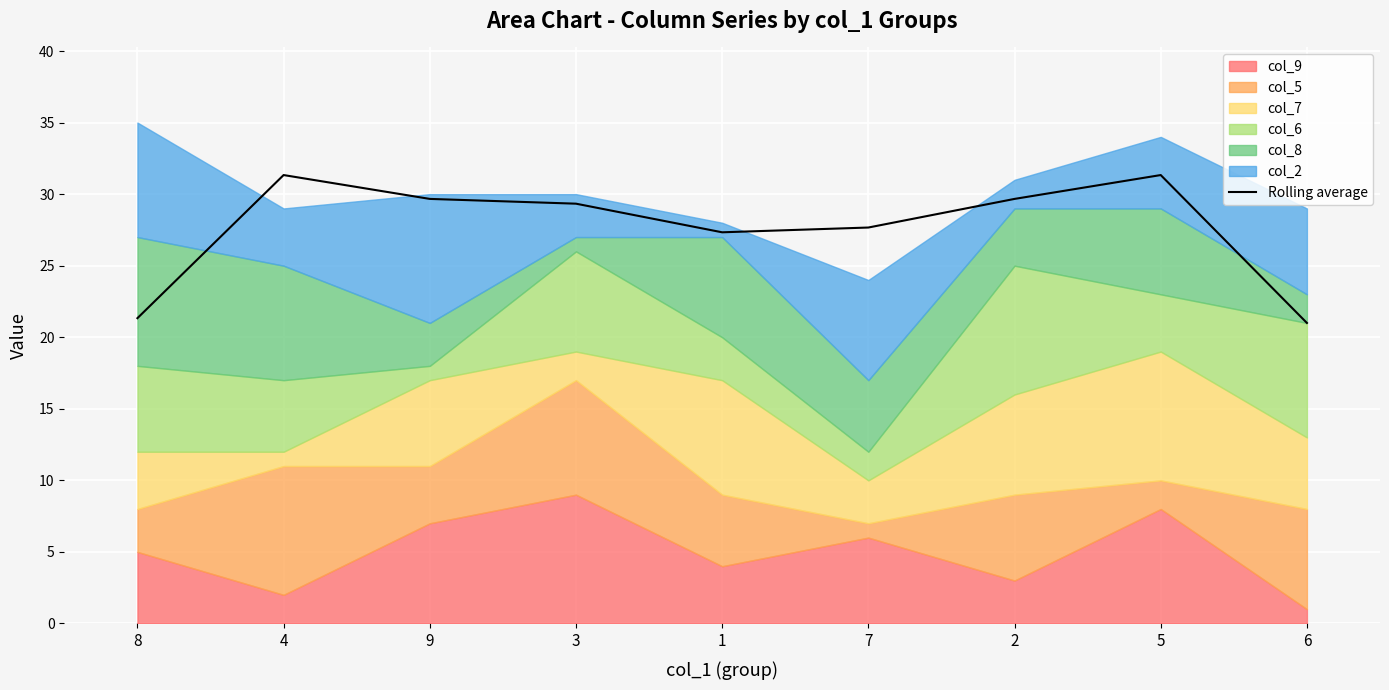

Where is the first local minimum?

1